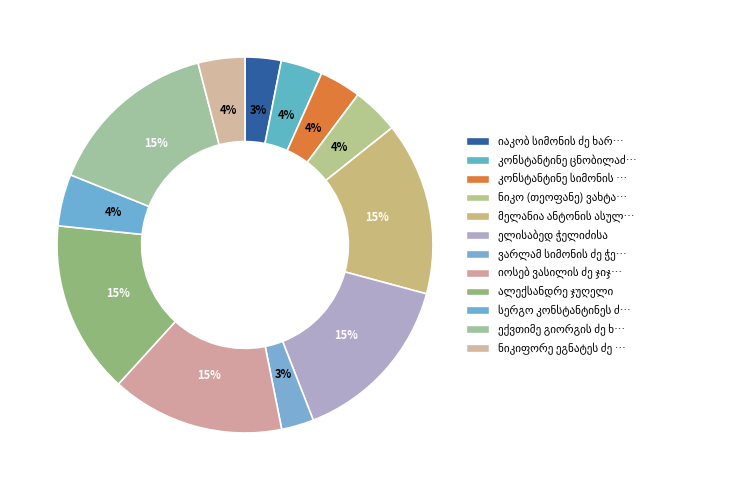

How many slices are in this pie chart?

12